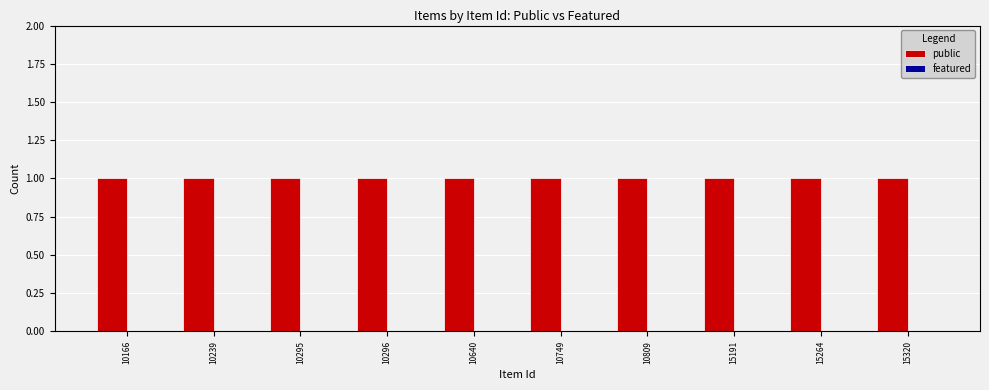

Reading left to right, list all the values displayed in this chart.

public: 1	1	1	1	1	1	1	1	1	1
featured: 0	0	0	0	0	0	0	0	0	0